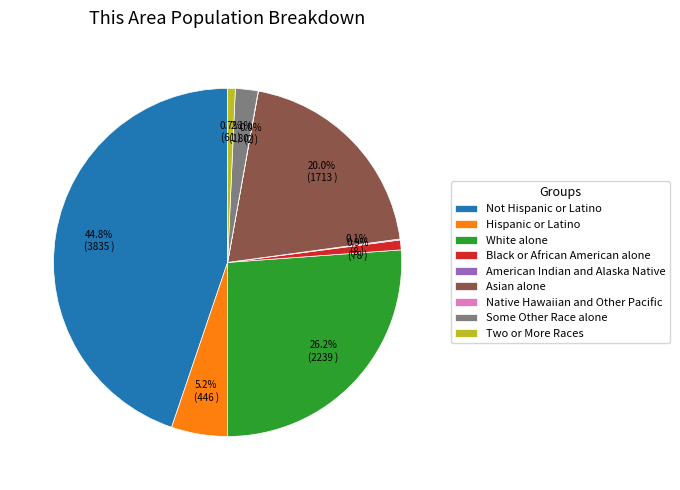

What is the total percentage of Some Other Race alone and Not Hispanic or Latino?

46.9%